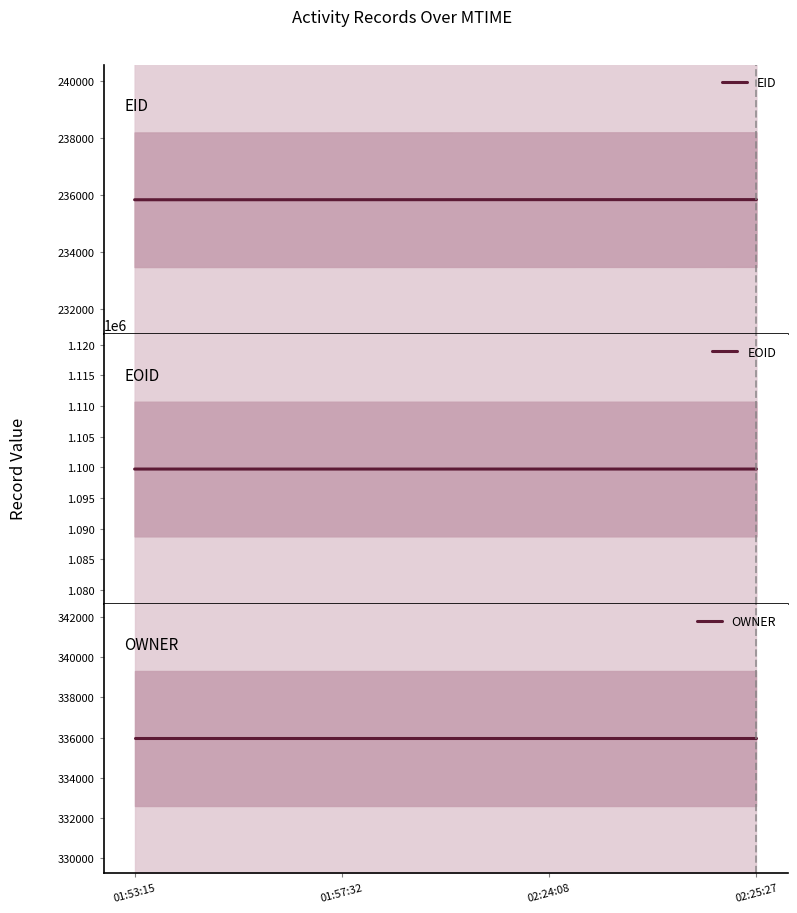

The value of EID at 02:24:08 is 135343. True or false?

False